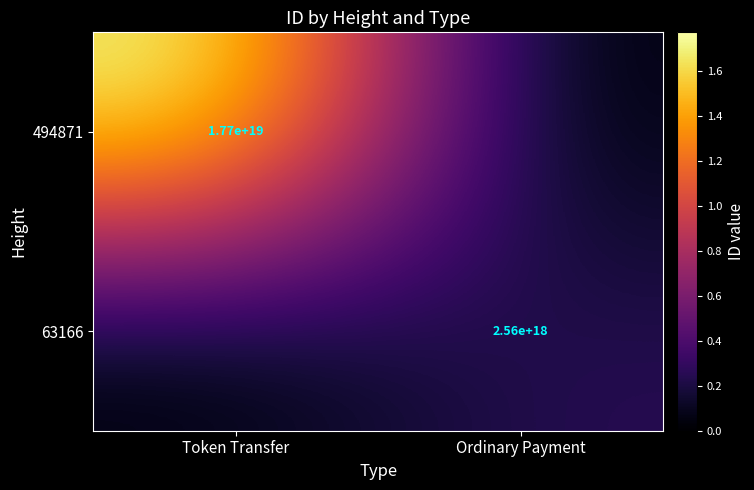

What is the greatest value displayed?

17722648618622586880